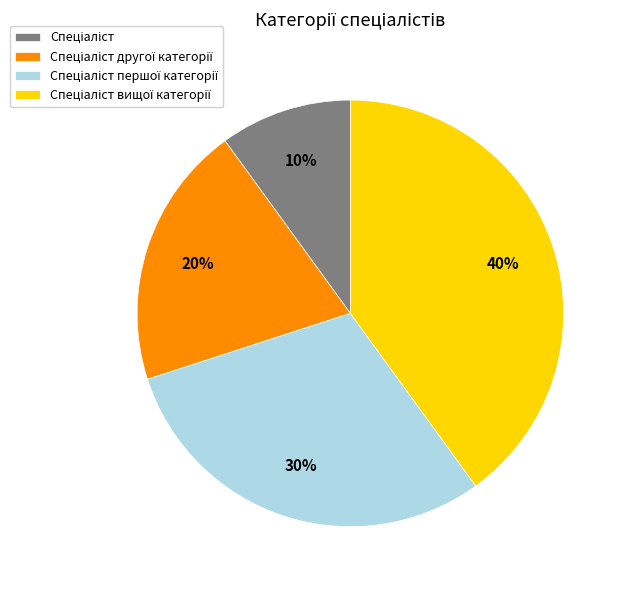

To the nearest percent, what is the difference between the largest and smallest slice percentages?

30%